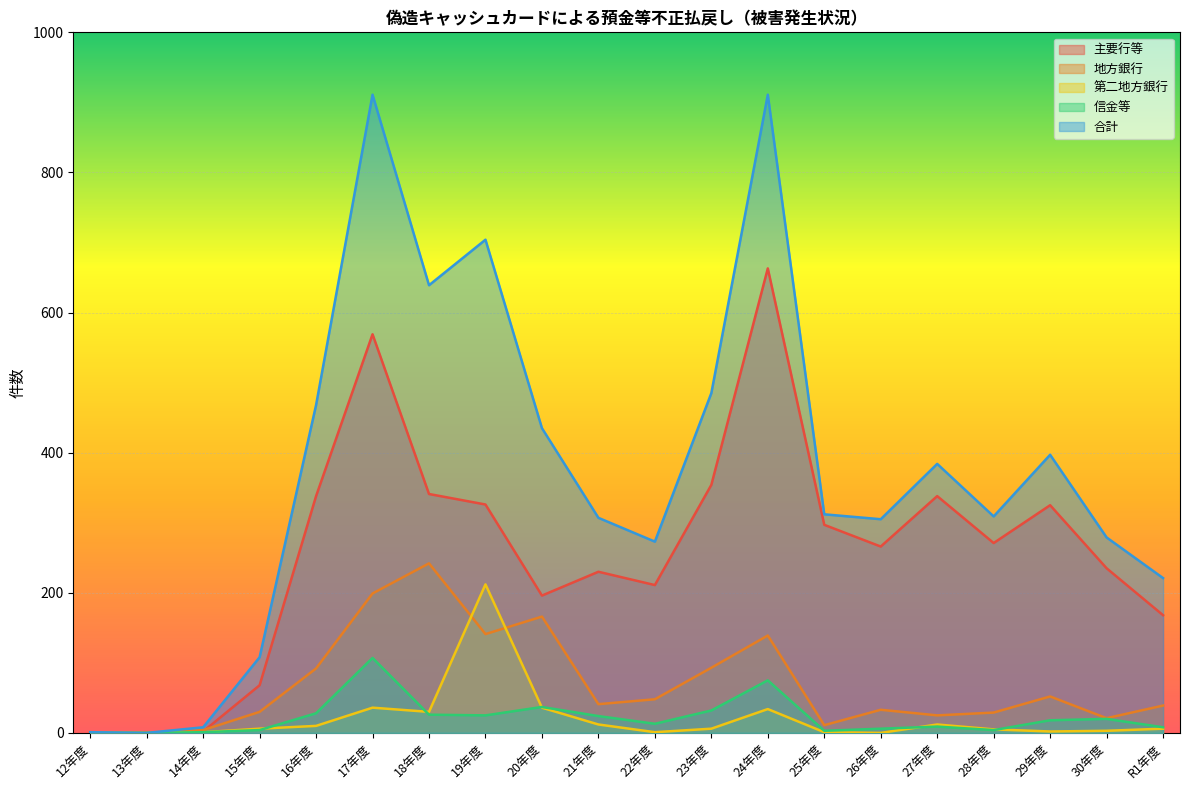

True or false: 地方銀行_件数 has a value of 141 at 19年度.

True